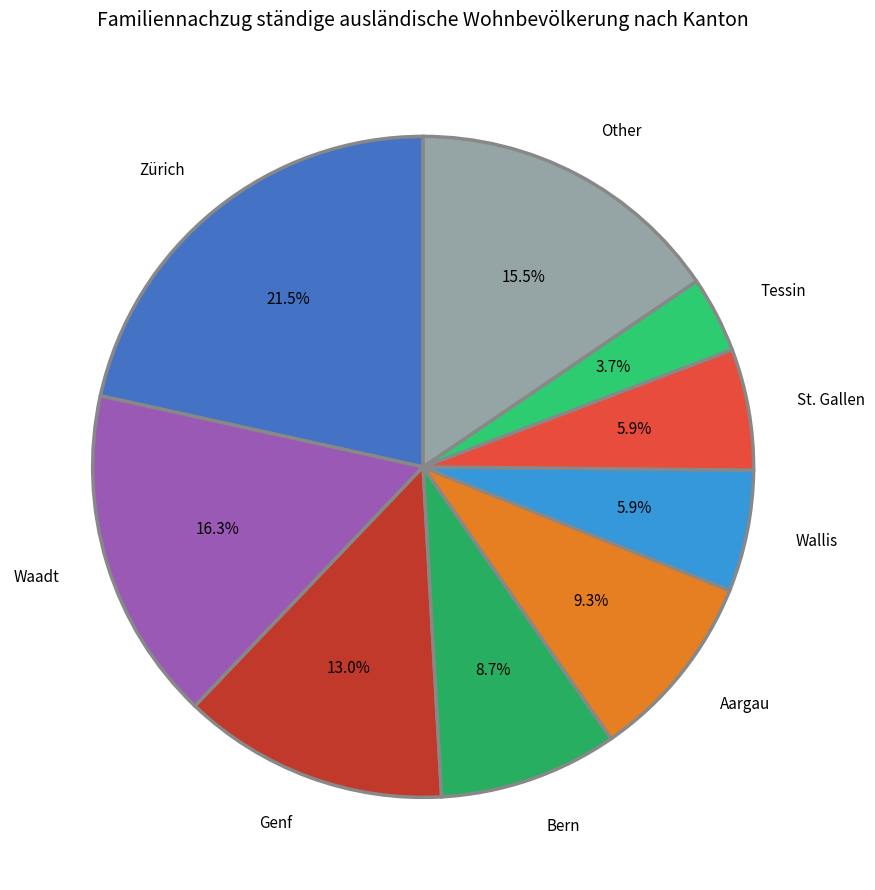

Is it true that Genf is 24% of the pie?

False